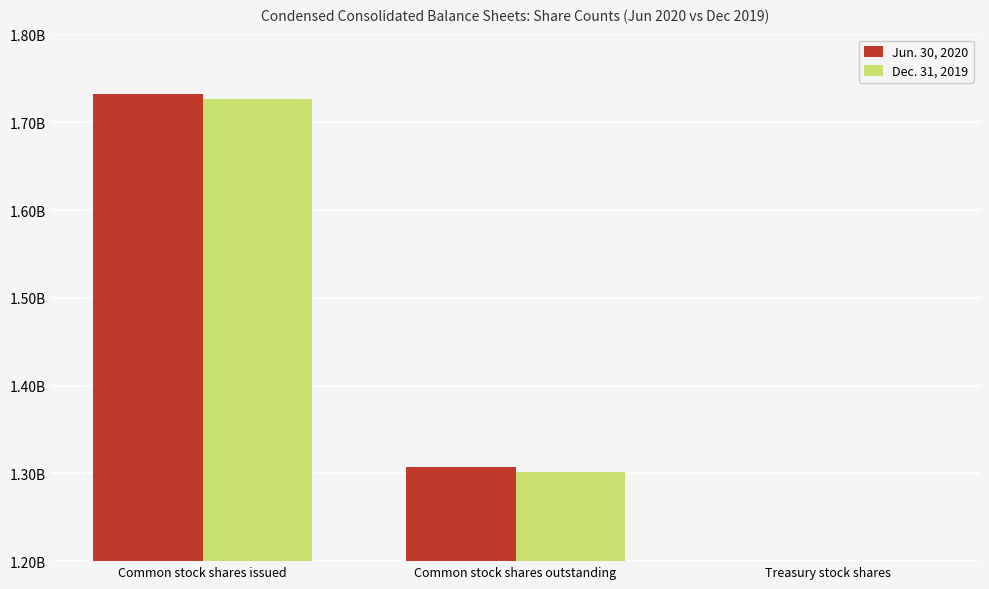

Between Common stock shares outstanding and Treasury stock shares, which series saw the biggest shift?

Jun. 30, 2020